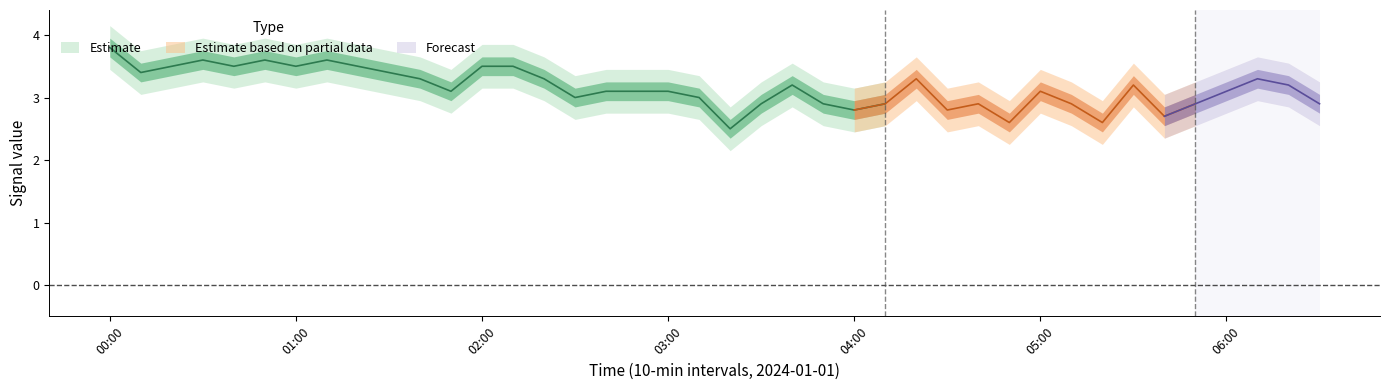

What is the maximum value shown in the chart?

3.8